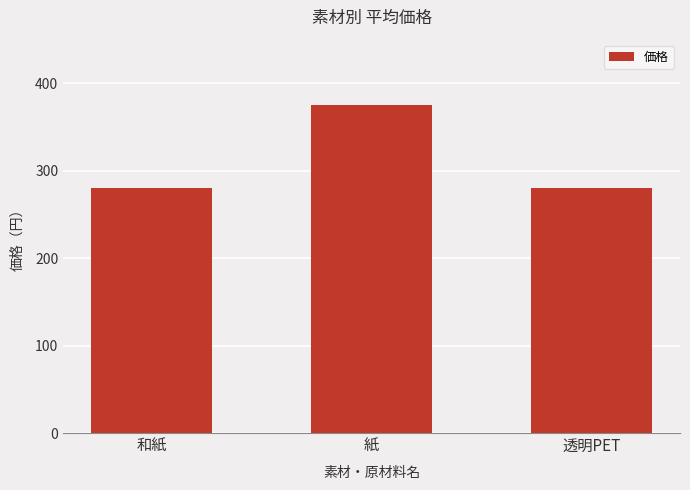

How many bars are there in total?

3